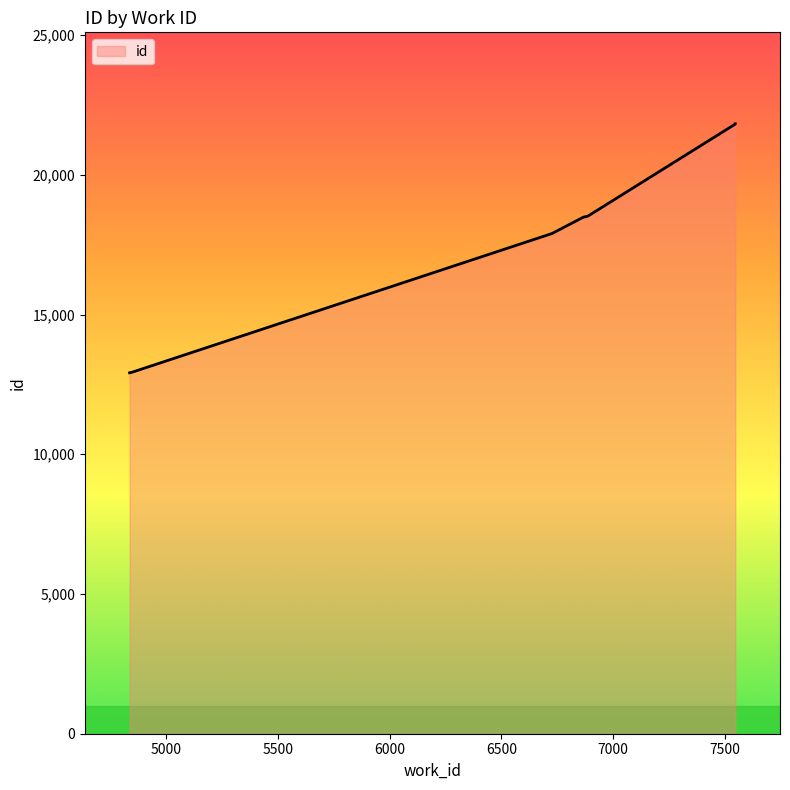

What is the sum of all values?

179889